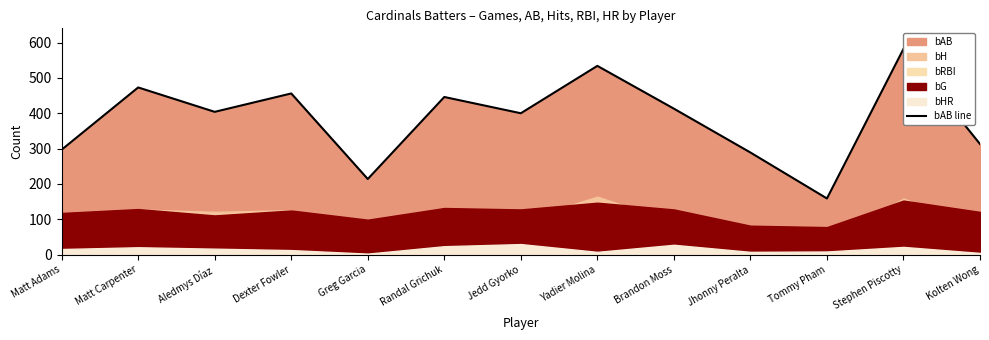

Which category has the lowest value across all series?

Tommy Pham